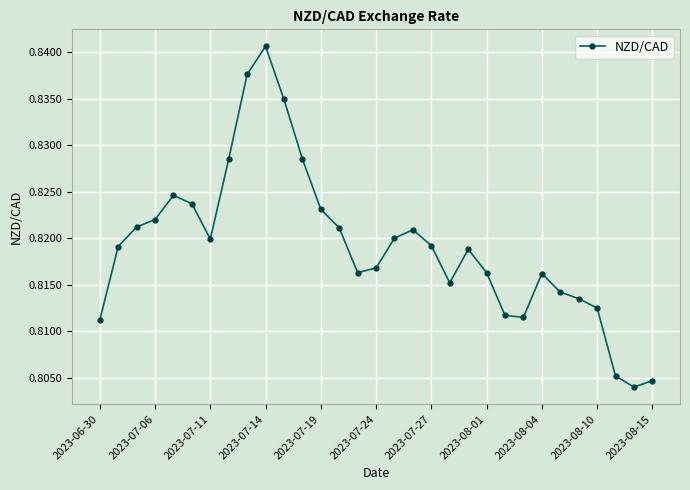

True or false: the data has more than 0 interior local peaks.

True